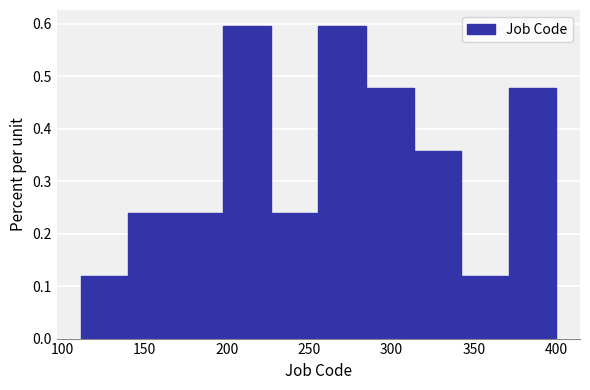

Reading left to right, transcribe this chart: for each bar, give the range it covers on the x-axis and its height. Neither the bar edges nor the heights are printed on the chart, so give them approximately, as read against the axes.

110 to 140: 0.12
140 to 170: 0.24
170 to 200: 0.24
200 to 225: 0.60
225 to 255: 0.24
255 to 285: 0.60
285 to 315: 0.48
315 to 340: 0.36
340 to 370: 0.12
370 to 400: 0.48